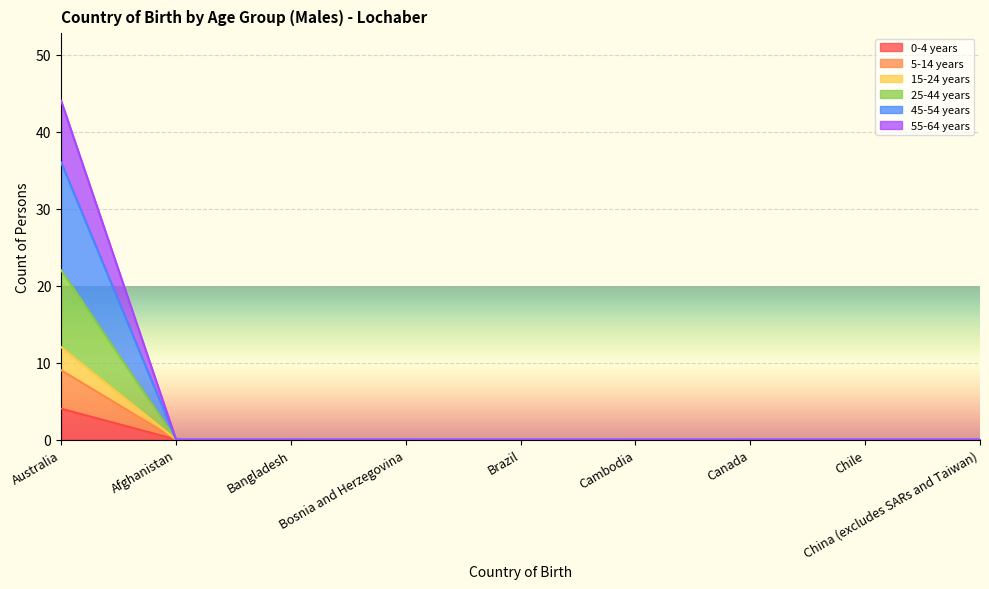

Between China (excludes SARs and Taiwan) and Afghanistan, which is larger?

China (excludes SARs and Taiwan)